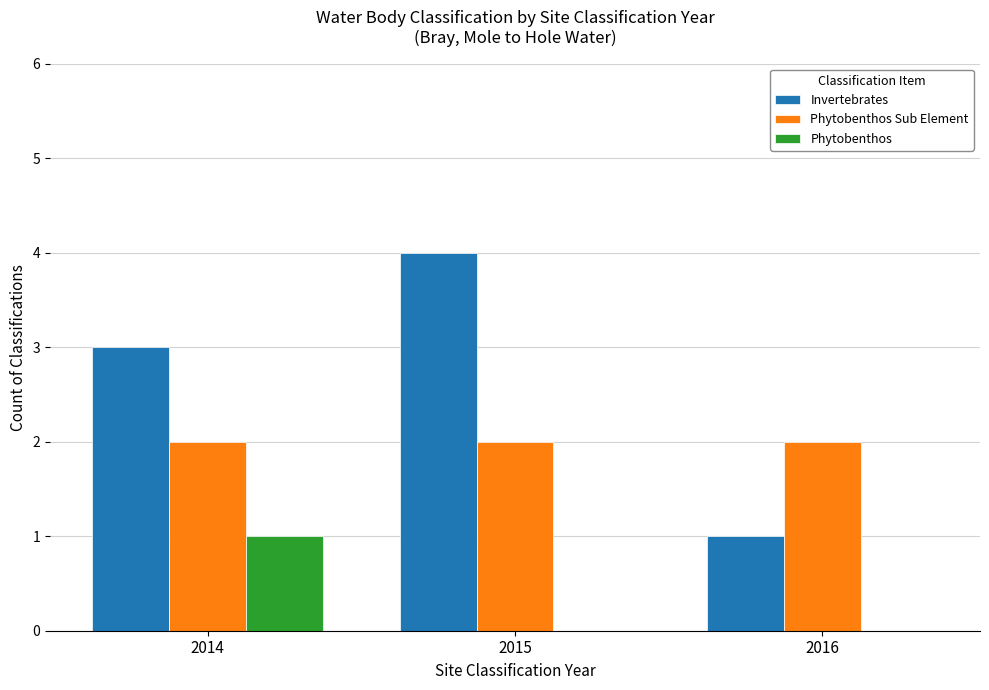

Reading left to right, list all the values displayed in this chart.

Invertebrates: 3	4	1
Phytobenthos Sub Element: 2	2	2
Phytobenthos: 1	0	0